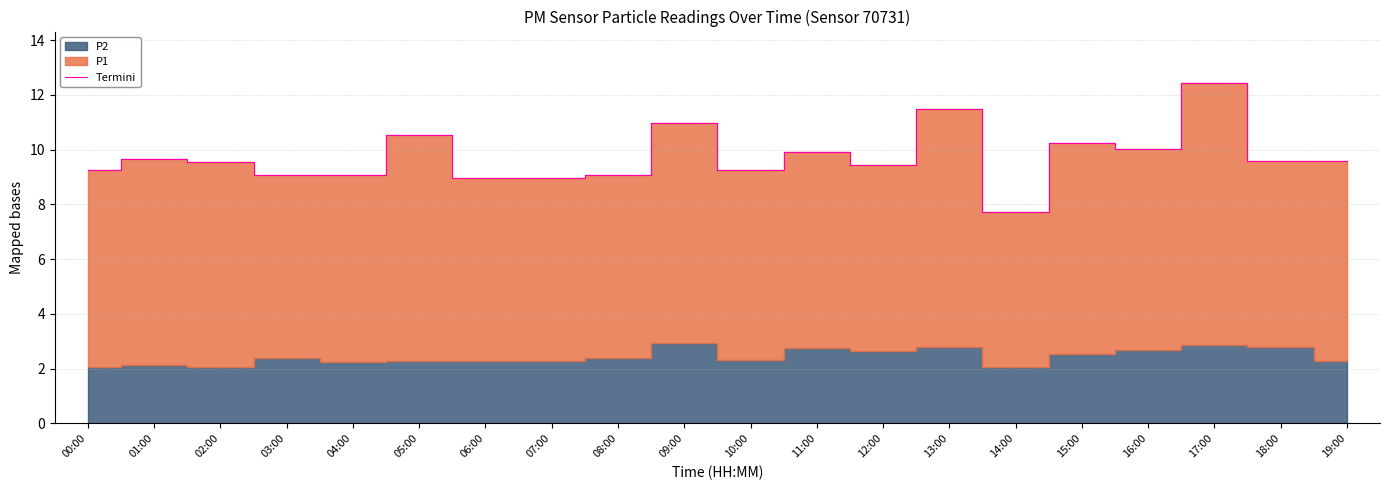

What is the sum of the values at 11:00 and 04:00?

19.0